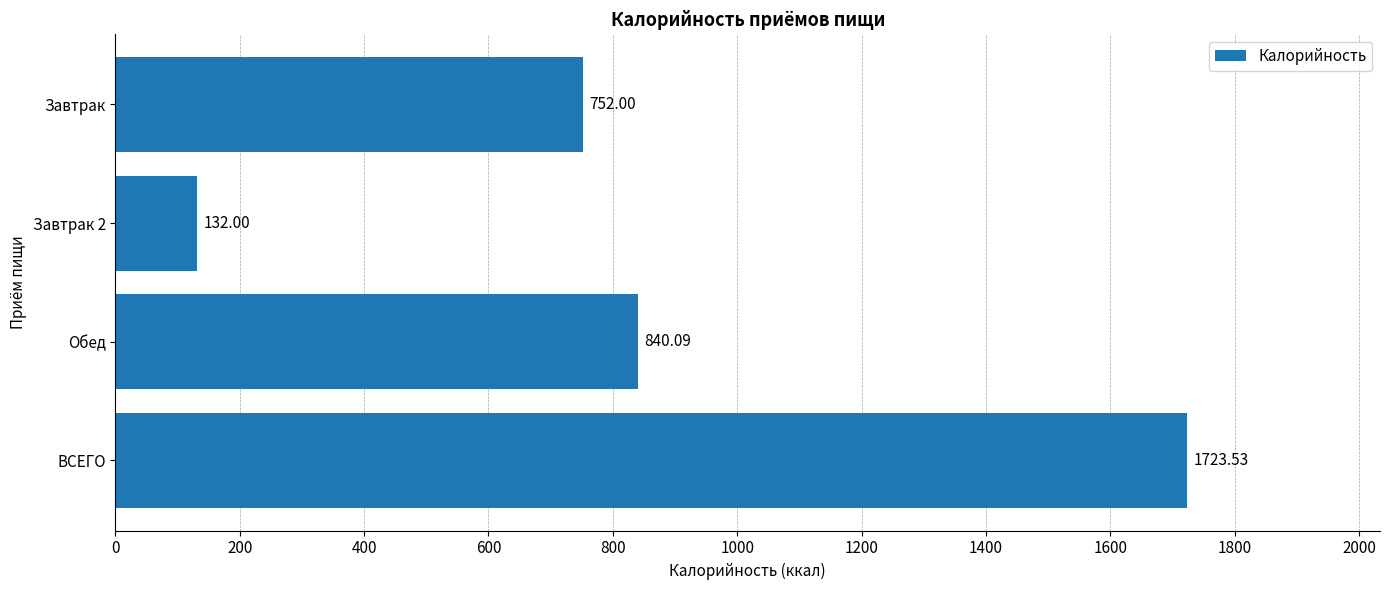

What is the maximum value shown in the chart?

1723.5